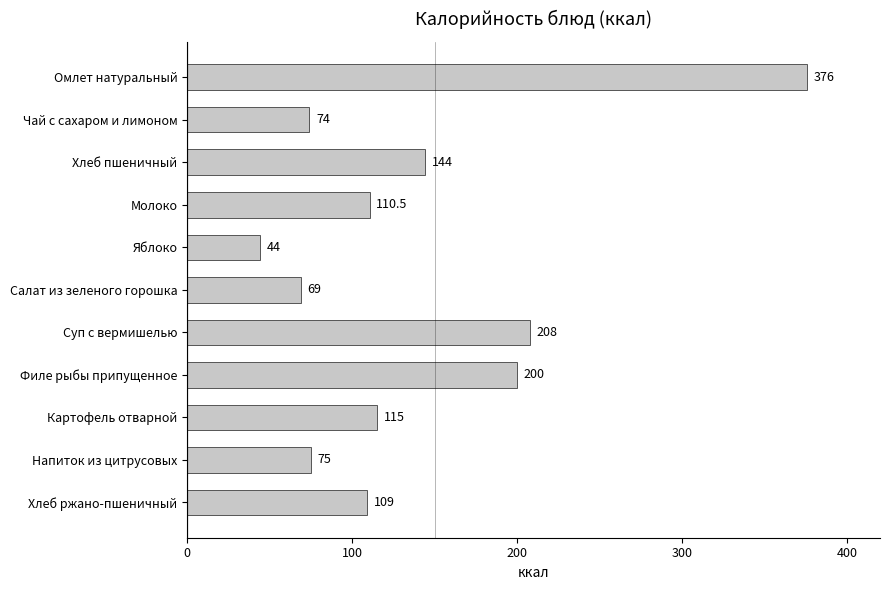

Count the number of categories in the chart.

11